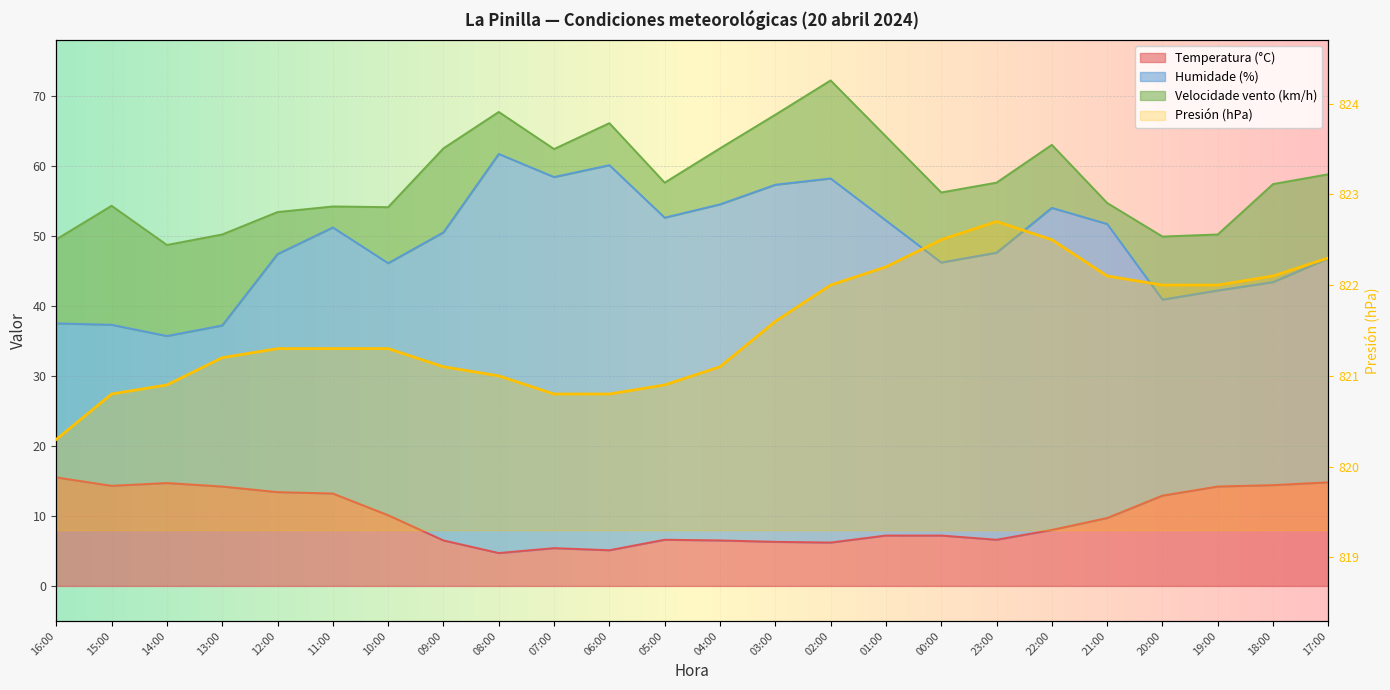

The value of Humidade (%) at 07:00 is 58.4. True or false?

True